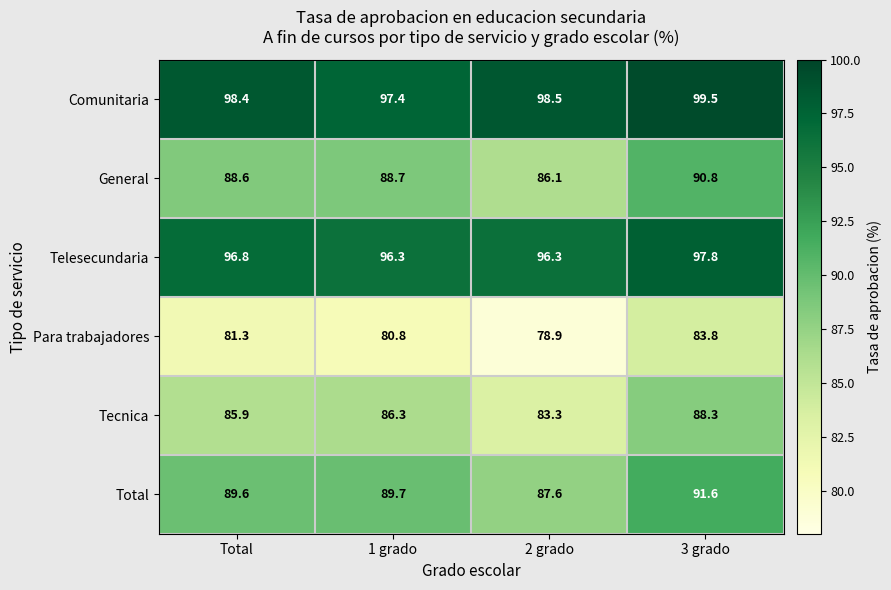

What is the sum of all Comunitaria values?

393.8